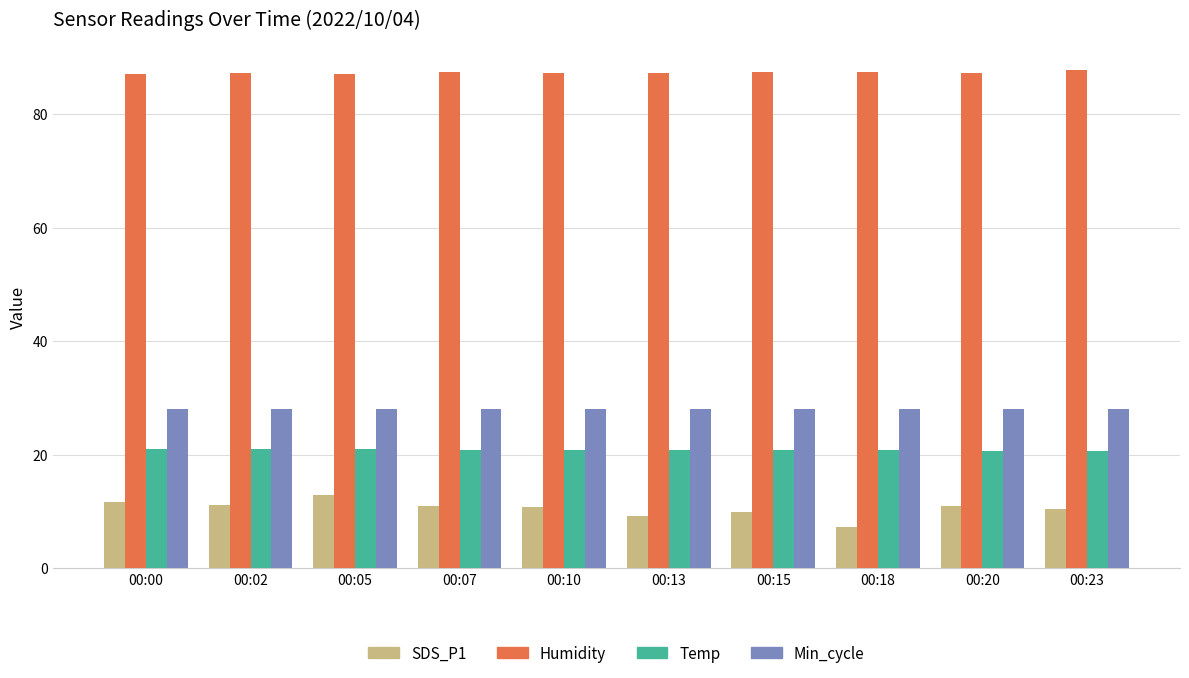

How many bars are there in total?

40